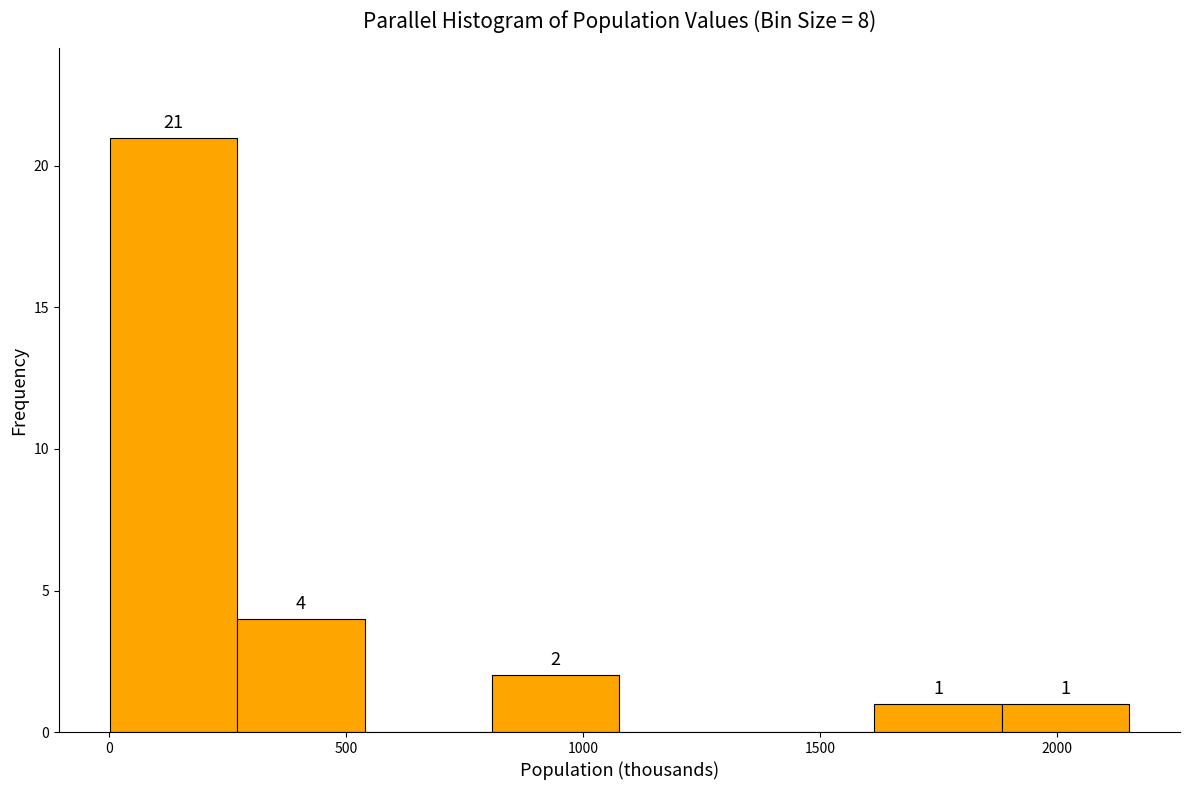

Which range on the x-axis has the tallest bar?

0 to 250